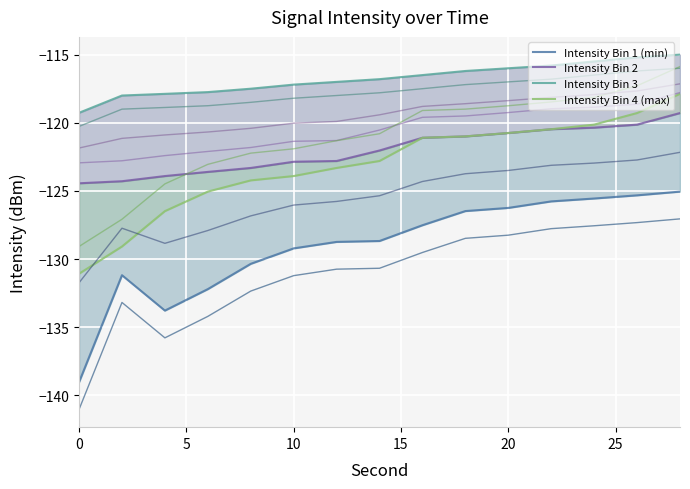

Reading left to right, extract all data points from this chart.

Intensity Bin 1 (min): -139.0	-131.2	-133.8	-132.2	-130.3	-129.2	-128.7	-128.7	-127.5	-126.5	-126.2	-125.8	-125.6	-125.3	-125.1
Intensity Bin 2: -124.4	-124.3	-123.9	-123.6	-123.3	-122.9	-122.8	-122.0	-121.1	-121.0	-120.8	-120.5	-120.4	-120.1	-119.3
Intensity Bin 3: -119.3	-118.0	-117.9	-117.7	-117.5	-117.2	-117.0	-116.8	-116.5	-116.2	-116.0	-115.8	-115.5	-115.2	-115.0
Intensity Bin 4 (max): -131.1	-129.1	-126.5	-125.1	-124.2	-123.9	-123.3	-122.8	-121.1	-121.0	-120.8	-120.5	-120.1	-119.3	-117.9